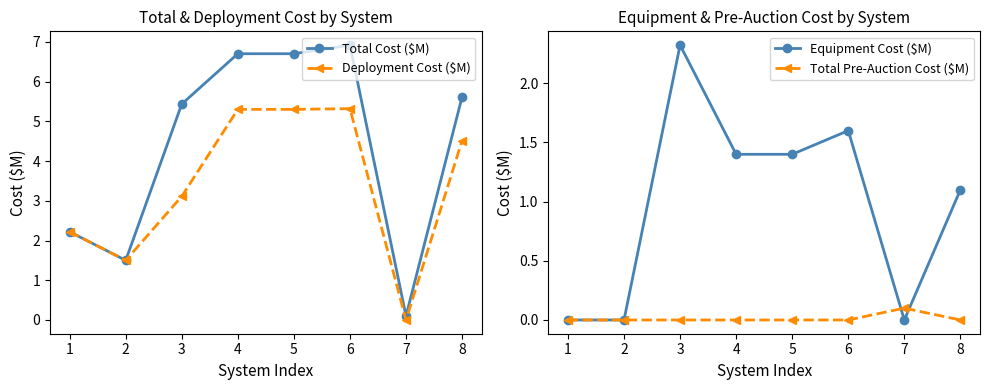

What is the difference between the second highest and minimum values in the Deployment Cost ($M) series?

5.3